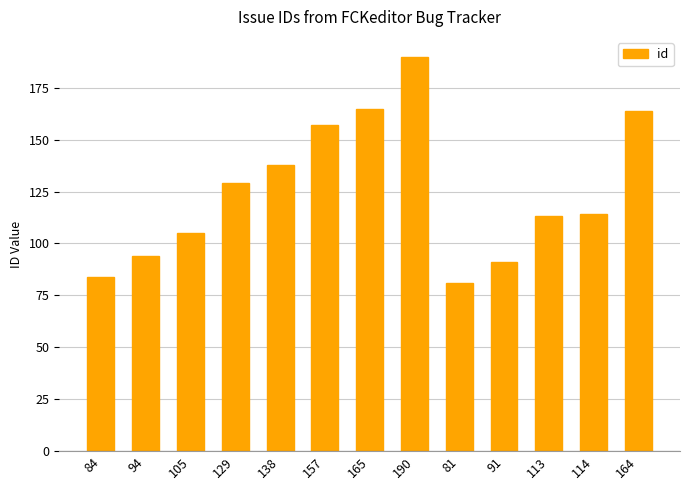

At which label is the value closest to 135?

138